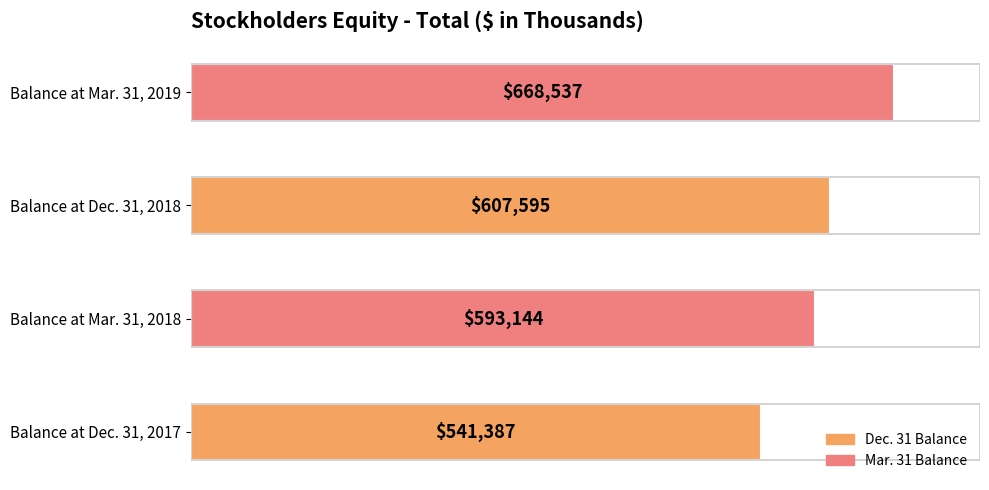

Read the value at Balance at Mar. 31, 2018, to the nearest 10.

593140